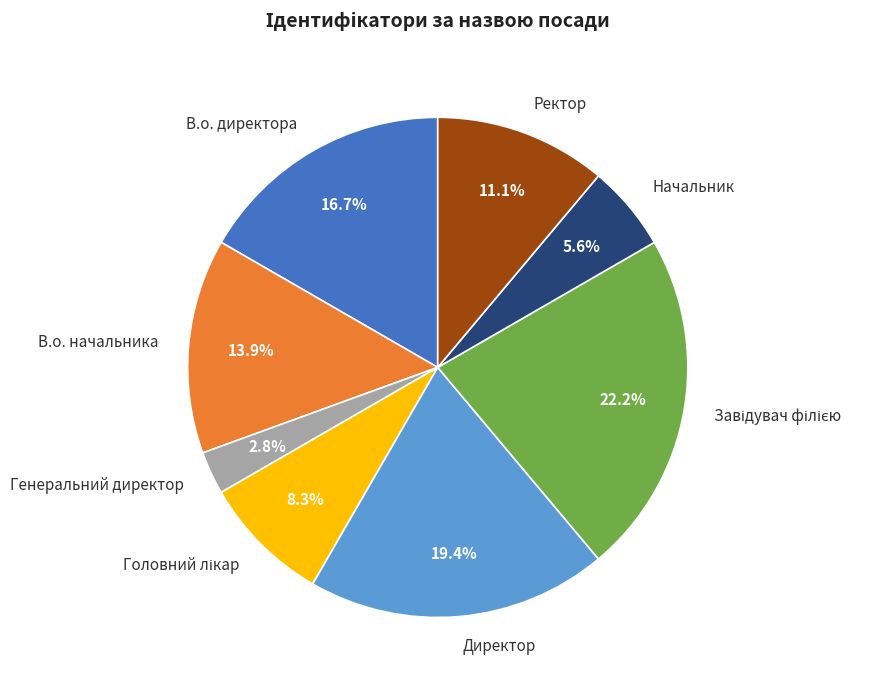

To the nearest percent, what portion does Начальник represent?

6%